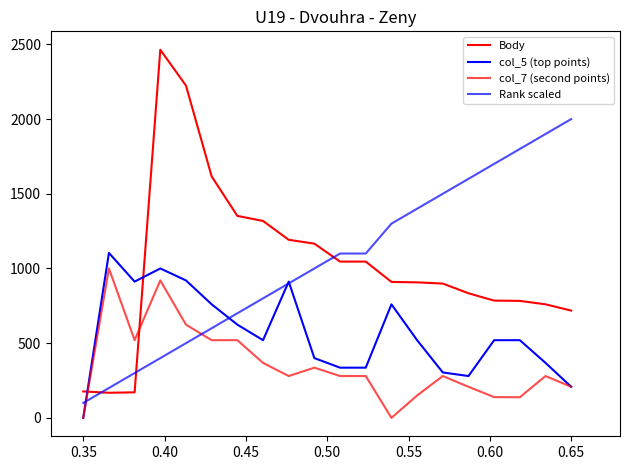

How many lines are shown in the chart?

4